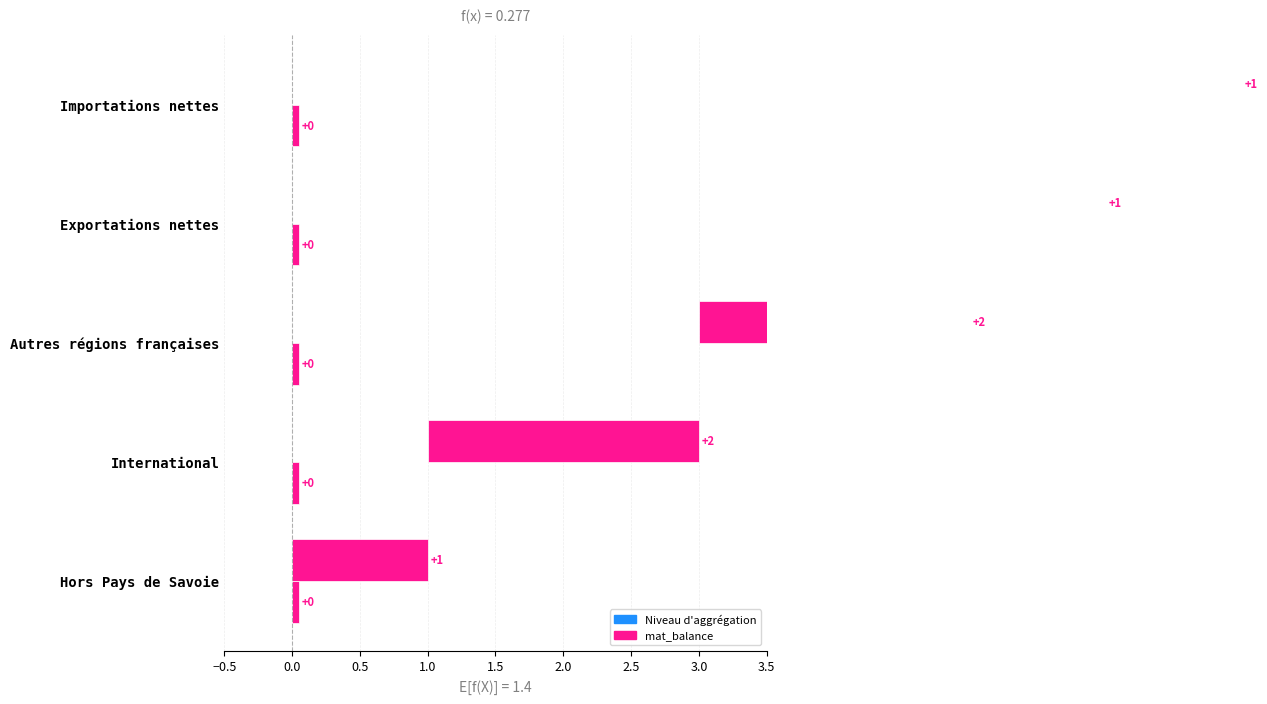

Which has a higher value, International or Importations nettes?

International